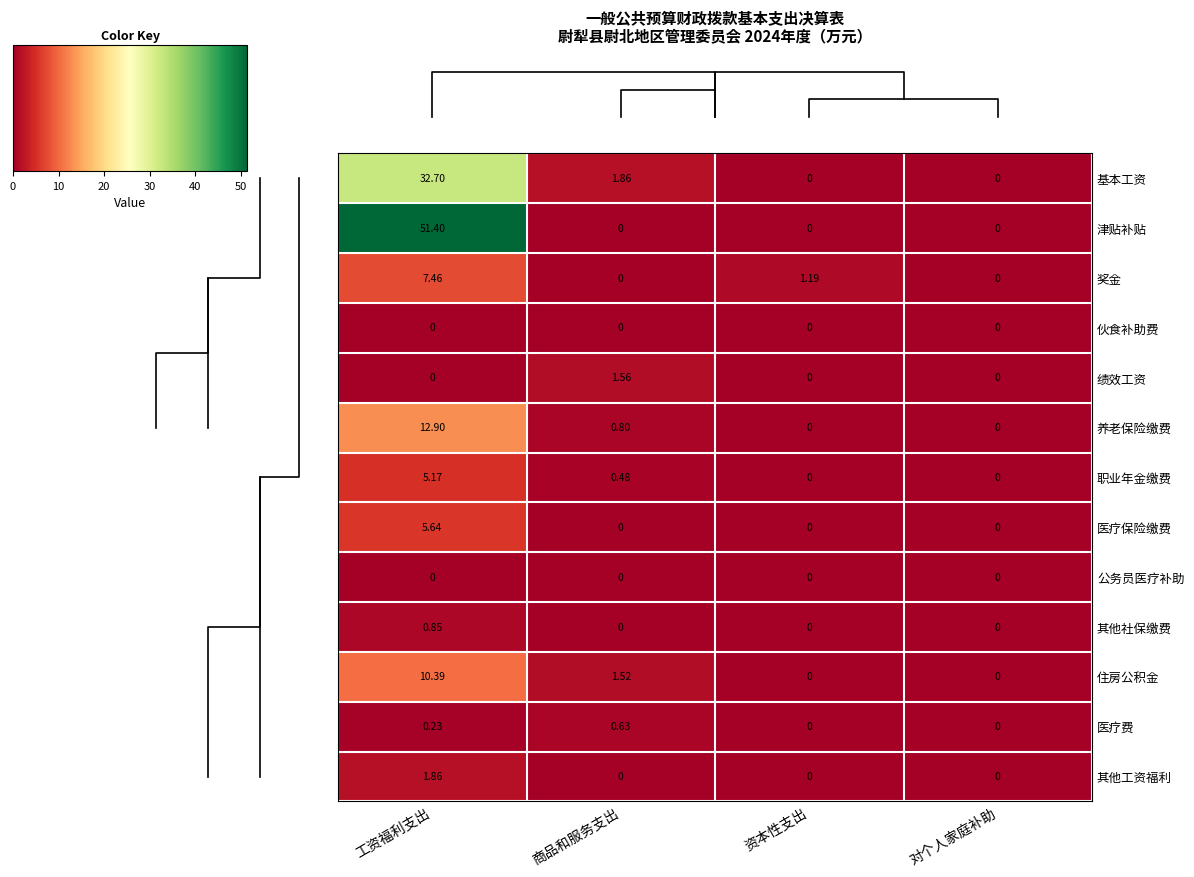

What is the sum of all 津贴补贴 values?

51.4